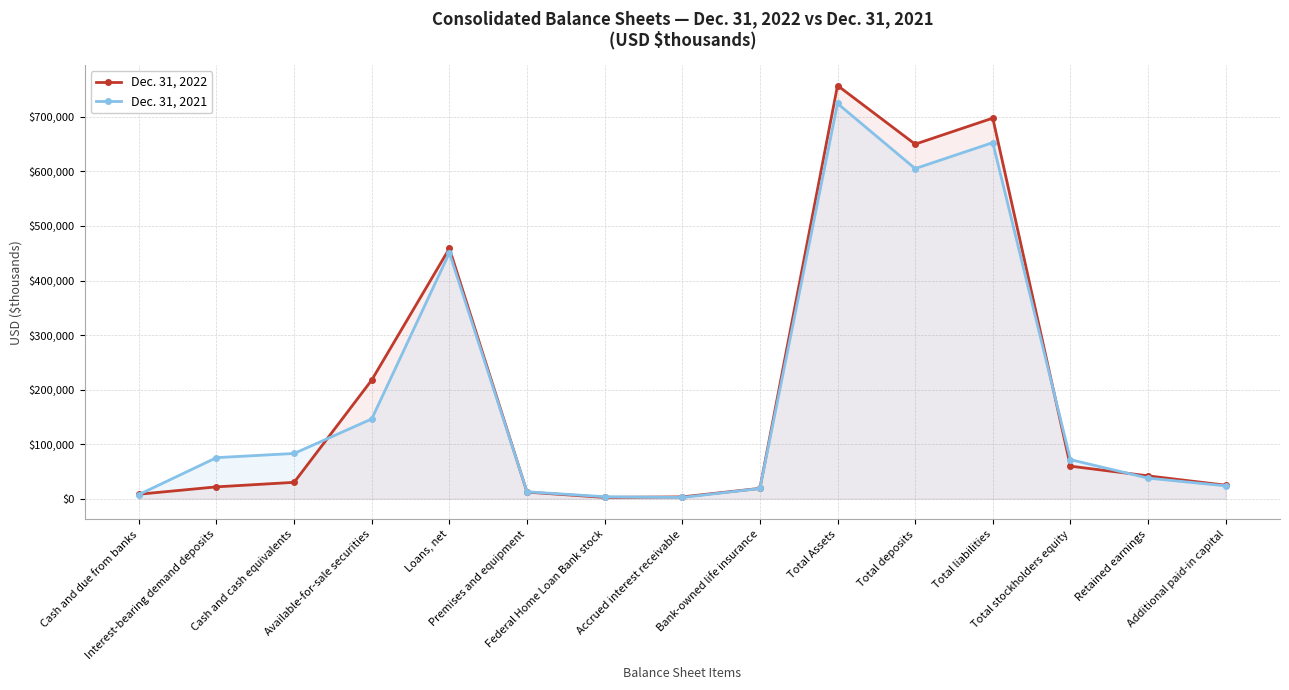

At which category is the sum across all series the highest?

Total Assets